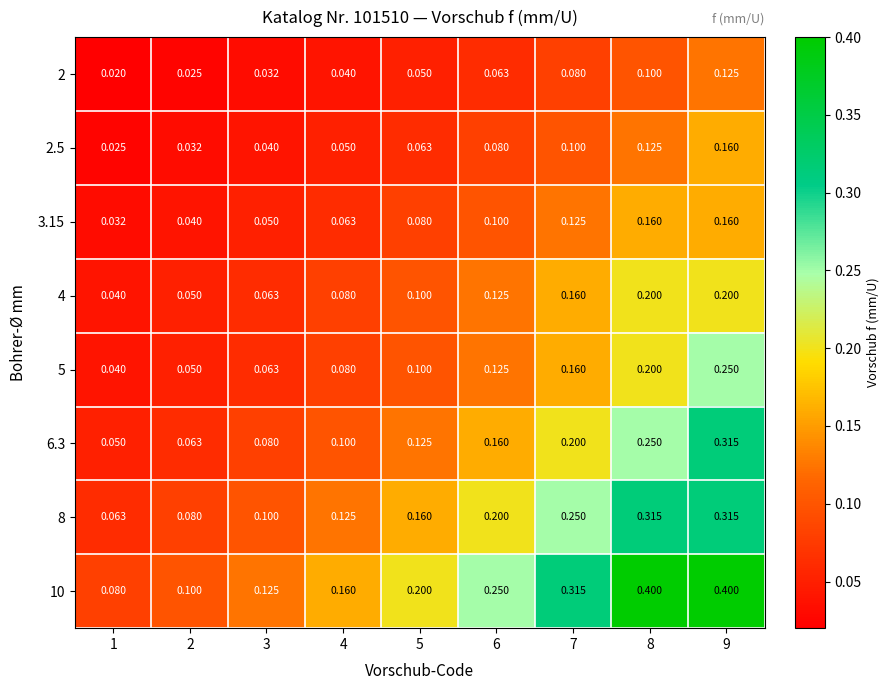

Is the value of 4 at 8 greater than the value of 2.5 at 5?

Yes